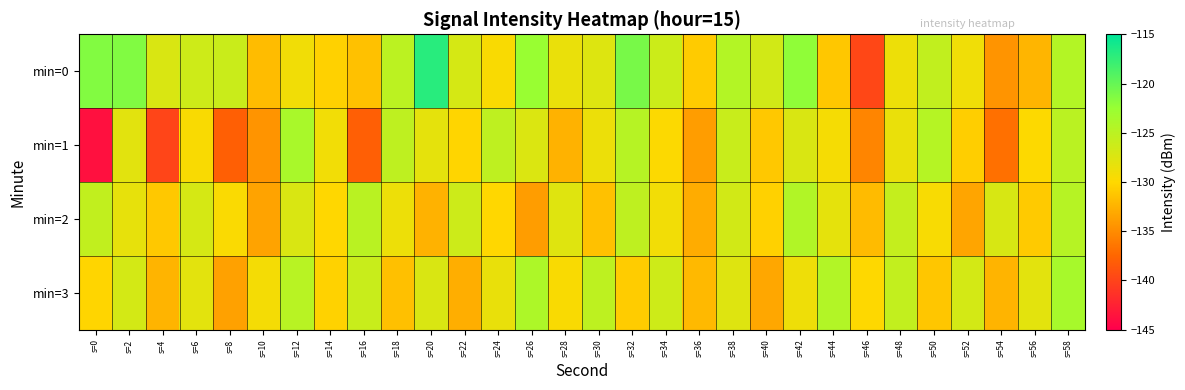

At s=52, list the series in order from smallest to largest.

min=2, min=1, min=0, min=3